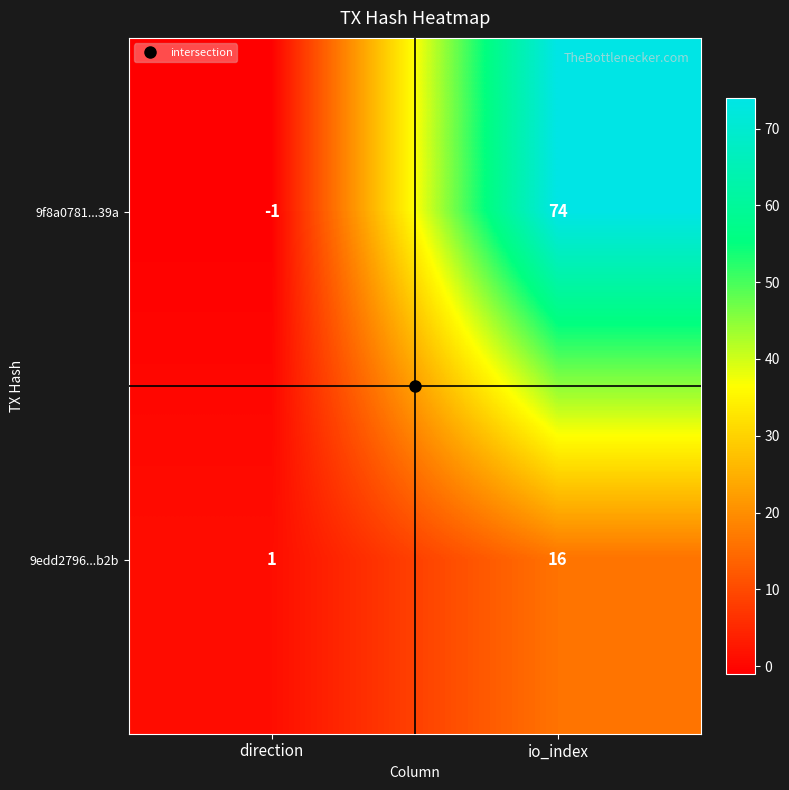

Which category has the highest value across all series?

io_index